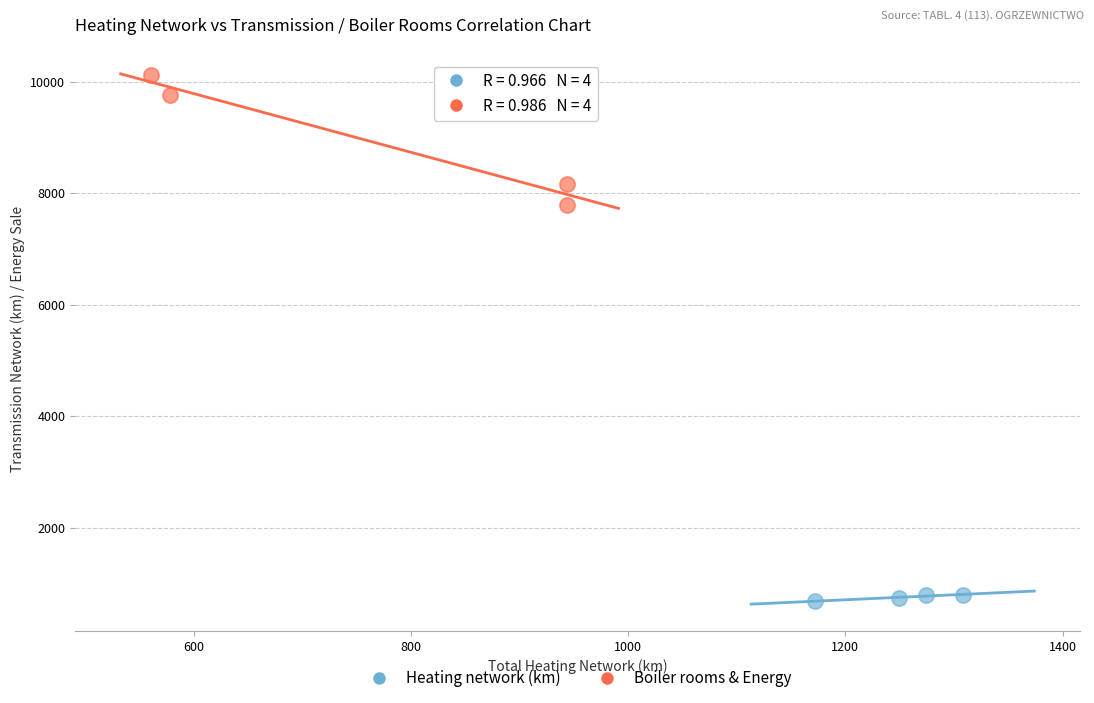

What are all the series names shown in the legend?

Heating network (km), Boiler rooms & Energy